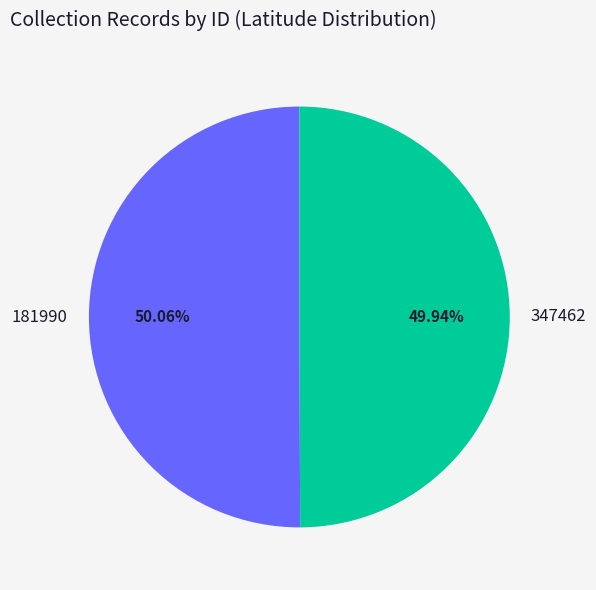

To the nearest percent, what is the average slice percentage?

50%